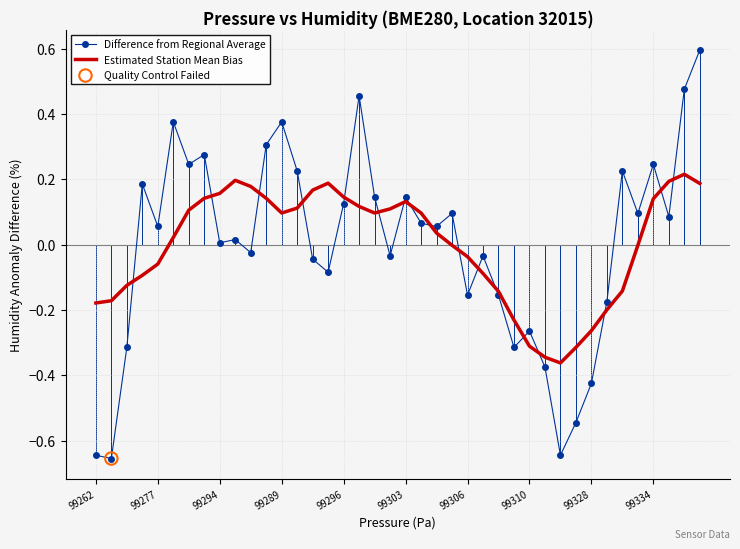

Which series has the widest spread of values?

Difference from Regional Average